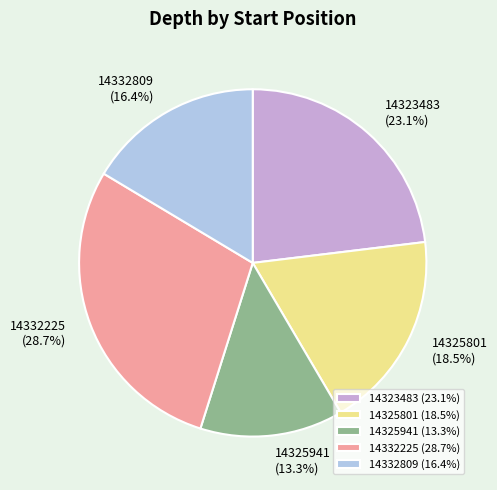

How many segments does this pie chart have?

5